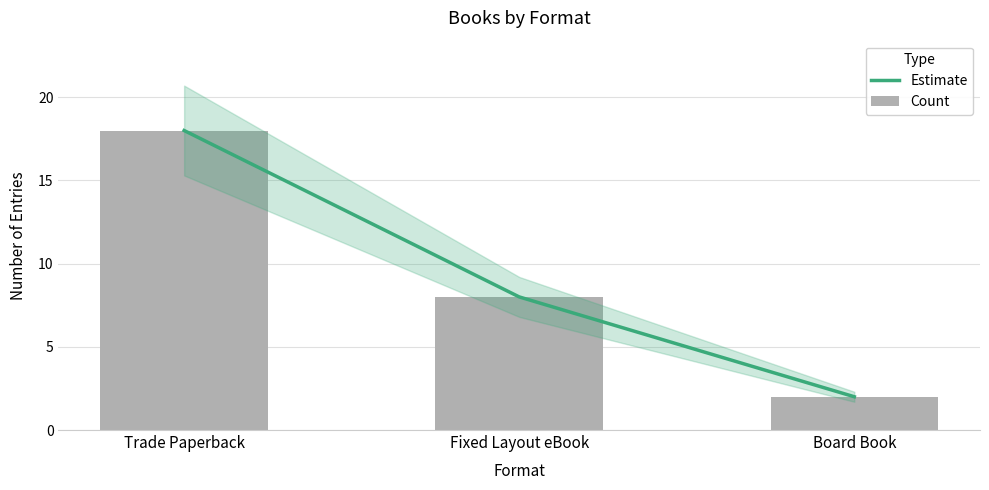

What is the total value across all series at Trade Paperback?

36